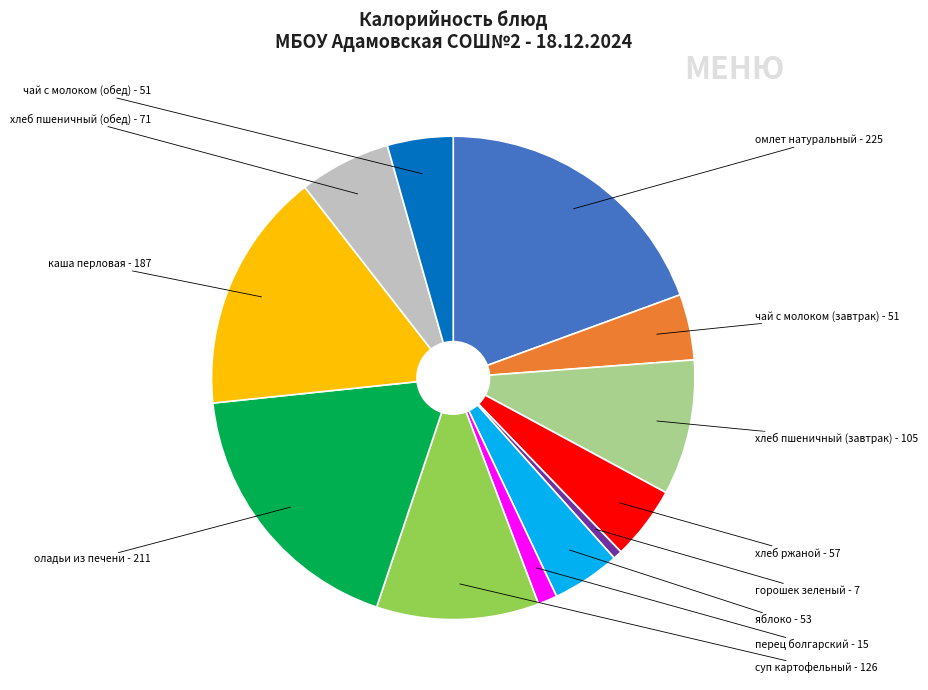

Is there a majority slice in this chart?

No